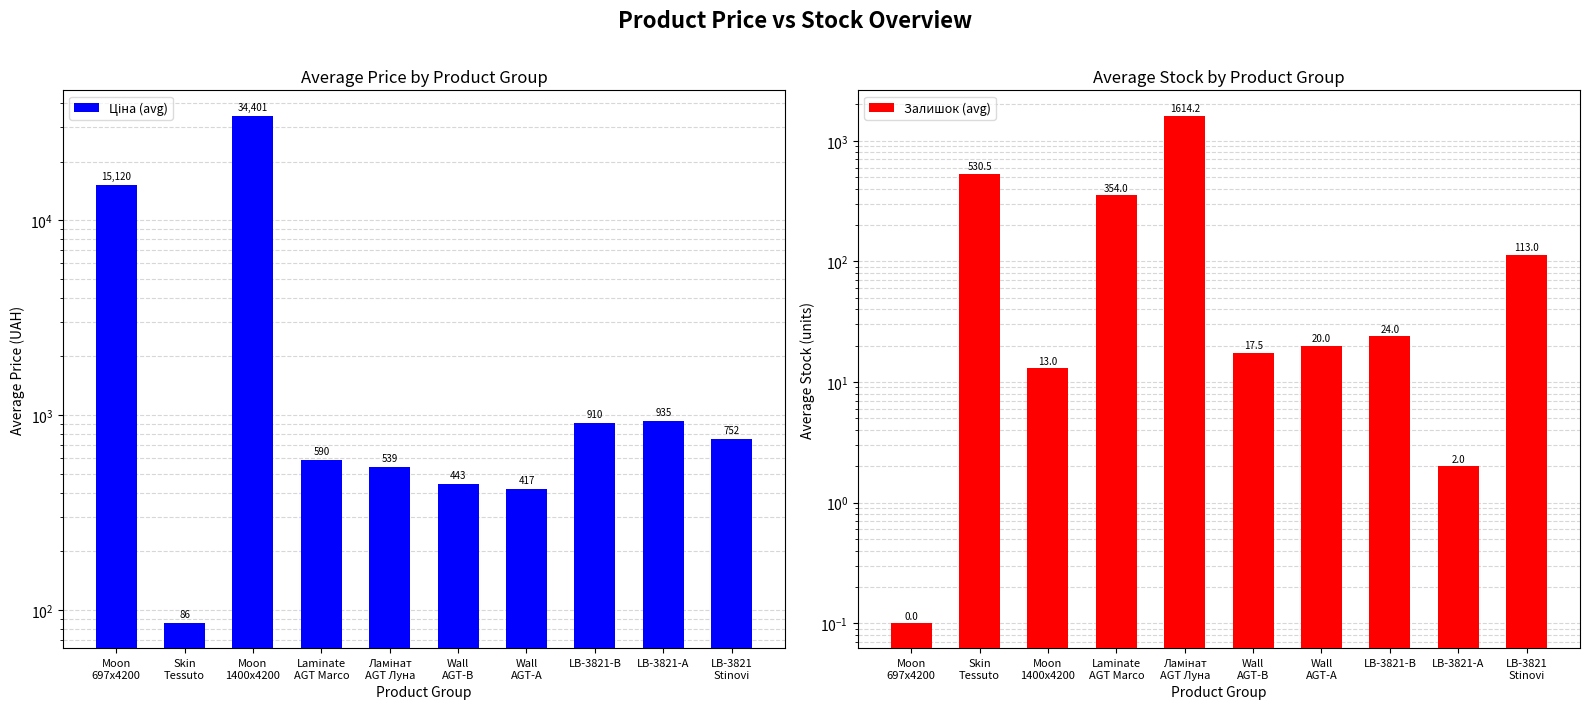

Which series has the largest total across all categories?

Ціна (avg)